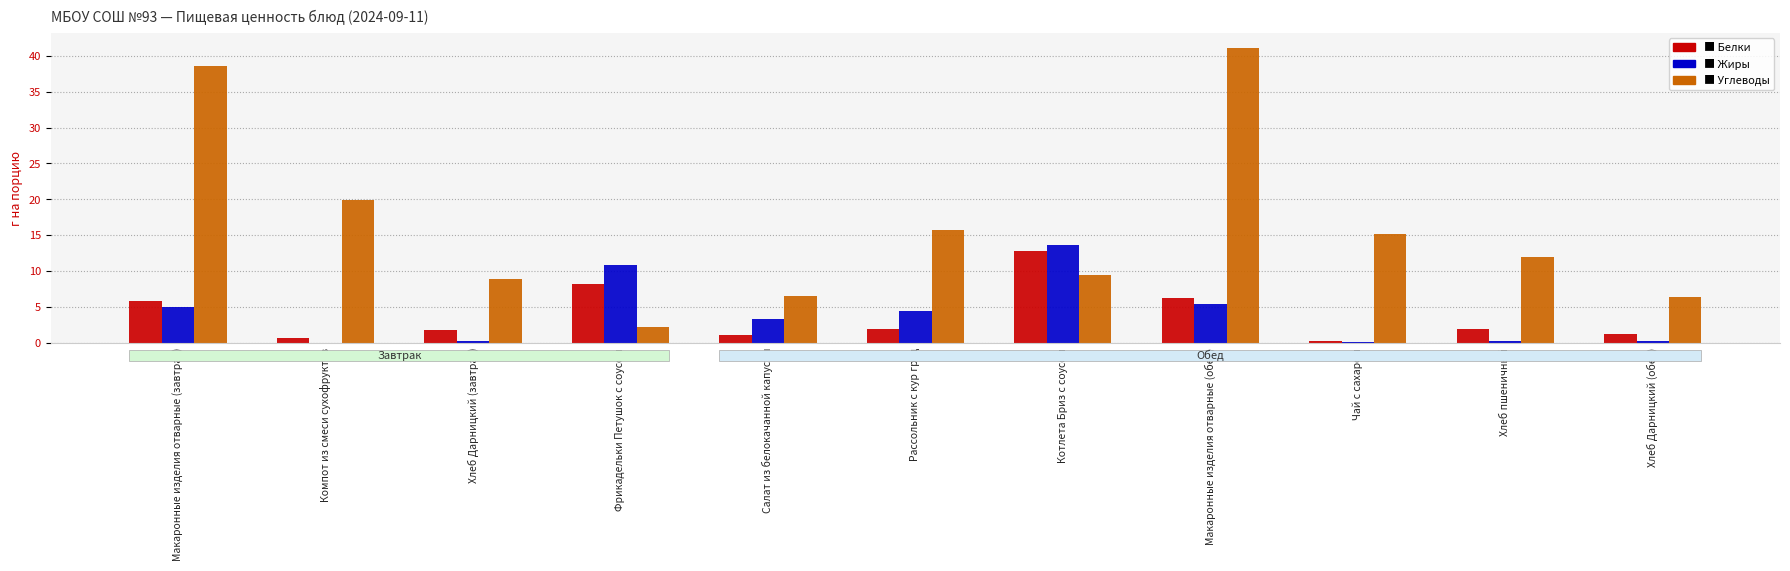

Which category has the highest value across all series?

Макаронные изделия отварные (обед)